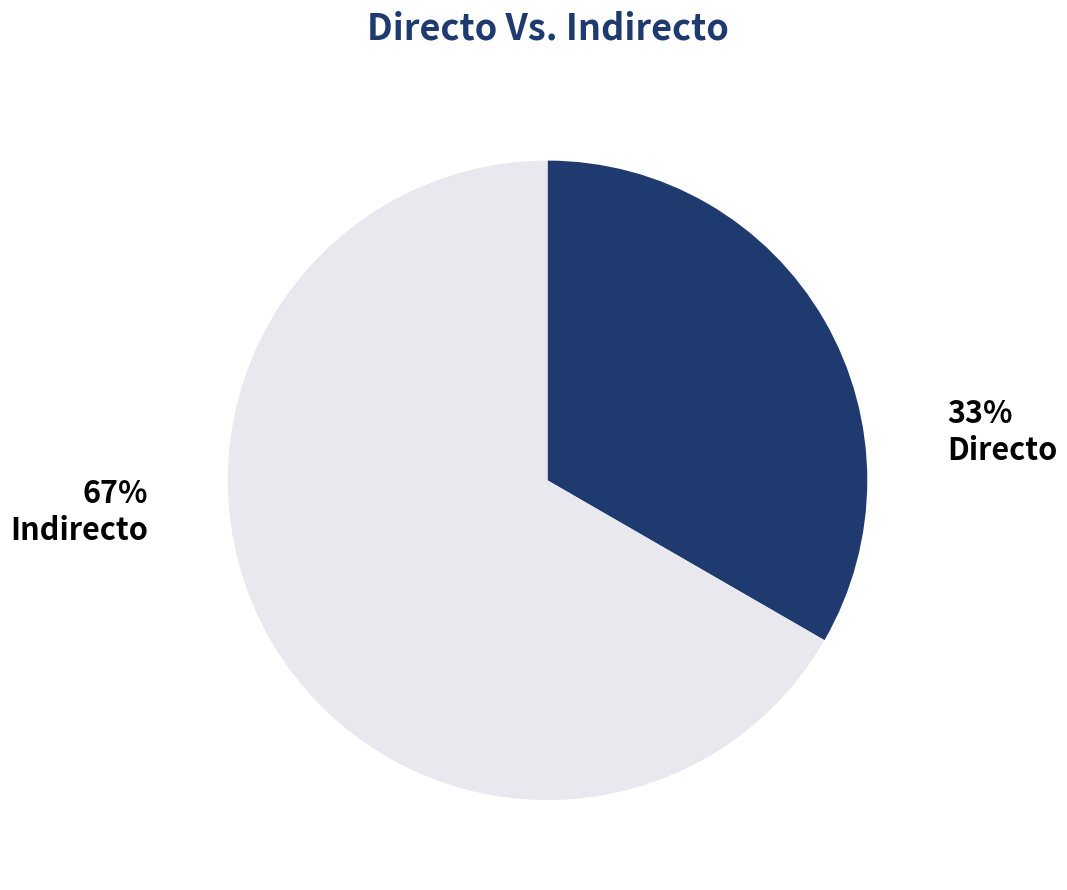

Which has a higher value, Indirecto or Directo?

Indirecto